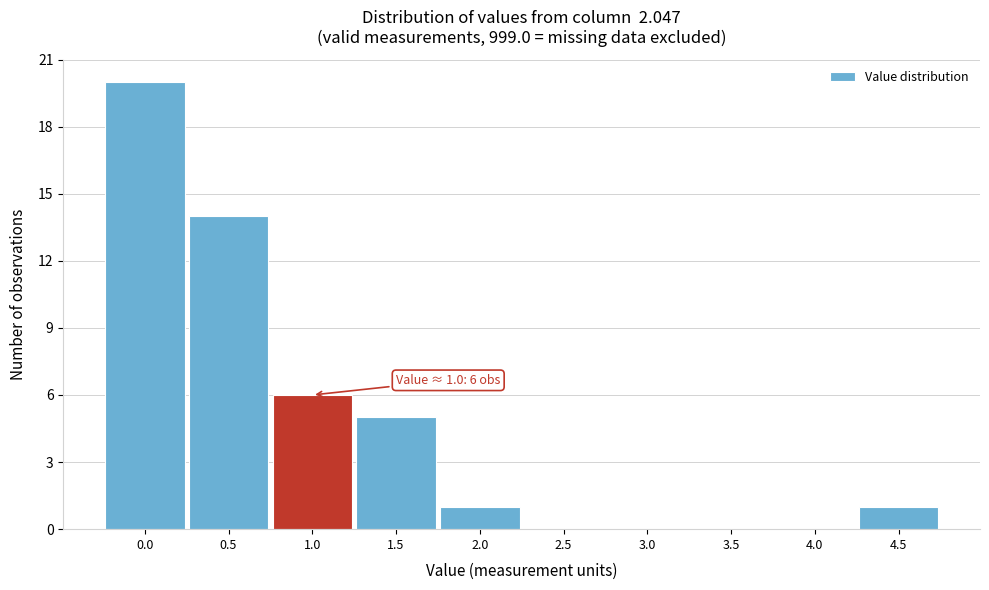

Reading left to right, transcribe all the data shown in this chart.

0.0=20	0.5=14	1.0=6	1.5=5	2.0=1	2.5=0	3.0=0	3.5=0	4.0=0	4.5=1